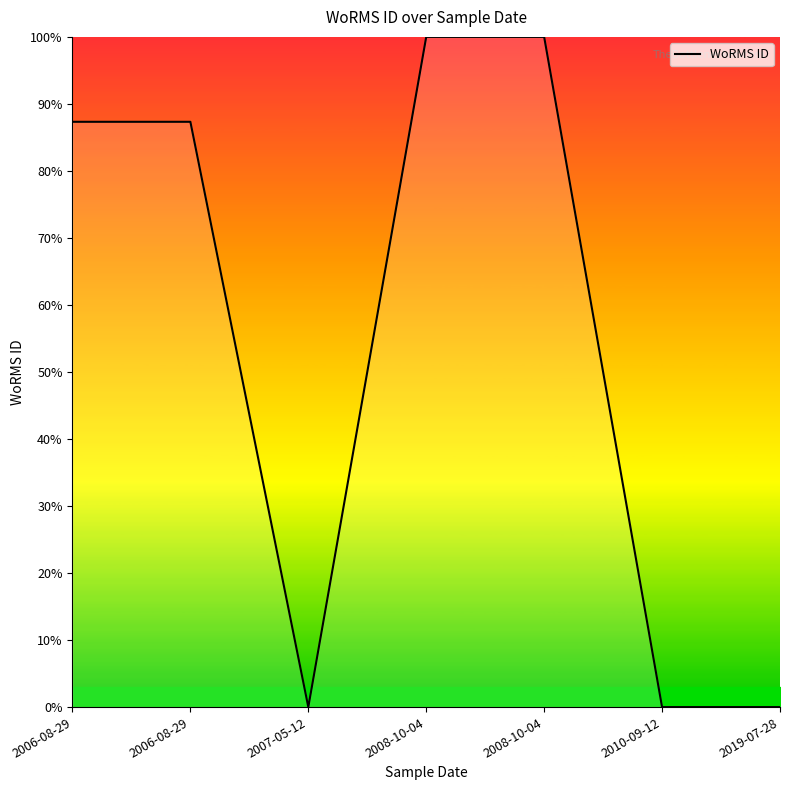

How many distinct data groups are displayed?

1